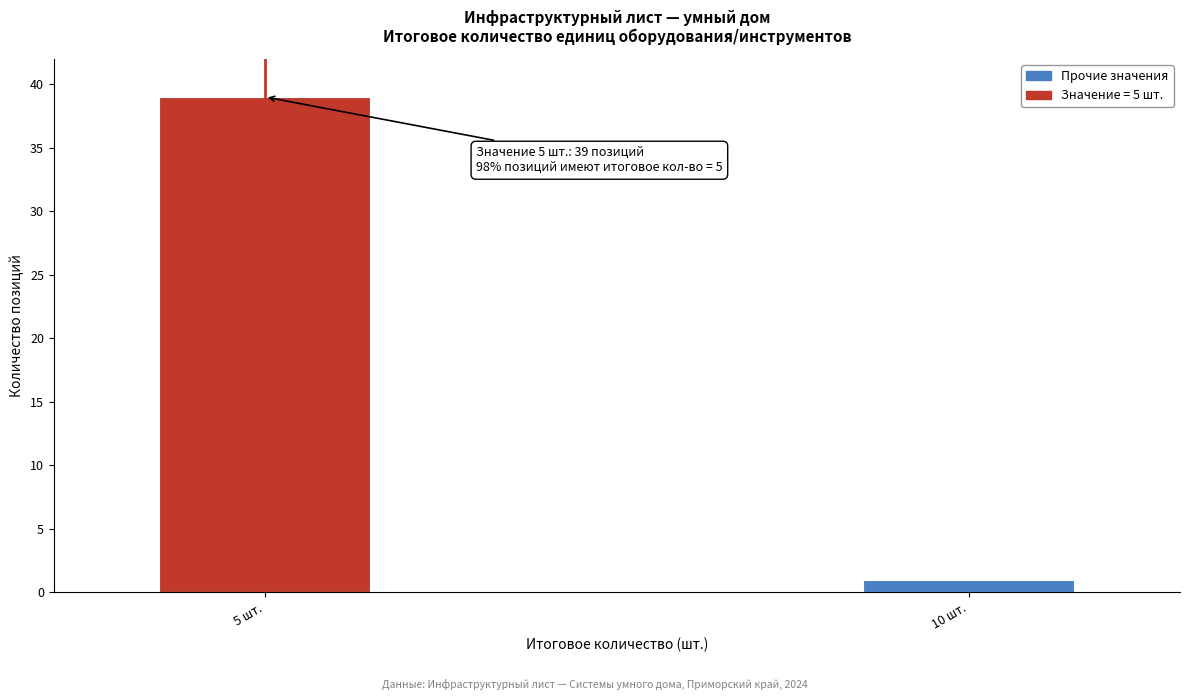

Reading left to right, extract all data points from this chart.

5 шт.=39	10 шт.=1